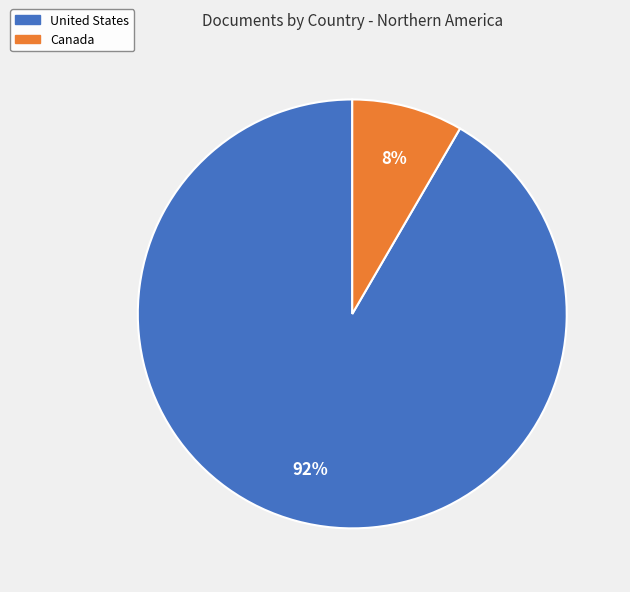

Does Canada account for over 50% of the chart?

No